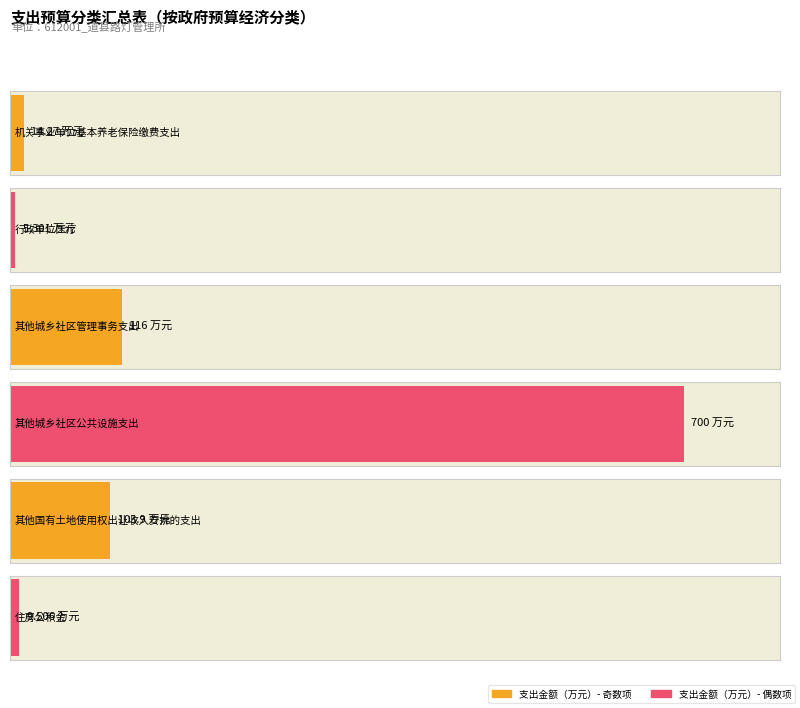

Reading right to left, what are all the values shown in this chart?

住房公积金=9.5	其他国有土地使用权出让收入安排的支出=103.9	其他城乡社区公共设施支出=700.0	其他城乡社区管理事务支出=116.0	行政单位医疗=5.3	机关事业单位基本养老保险缴费支出=14.3